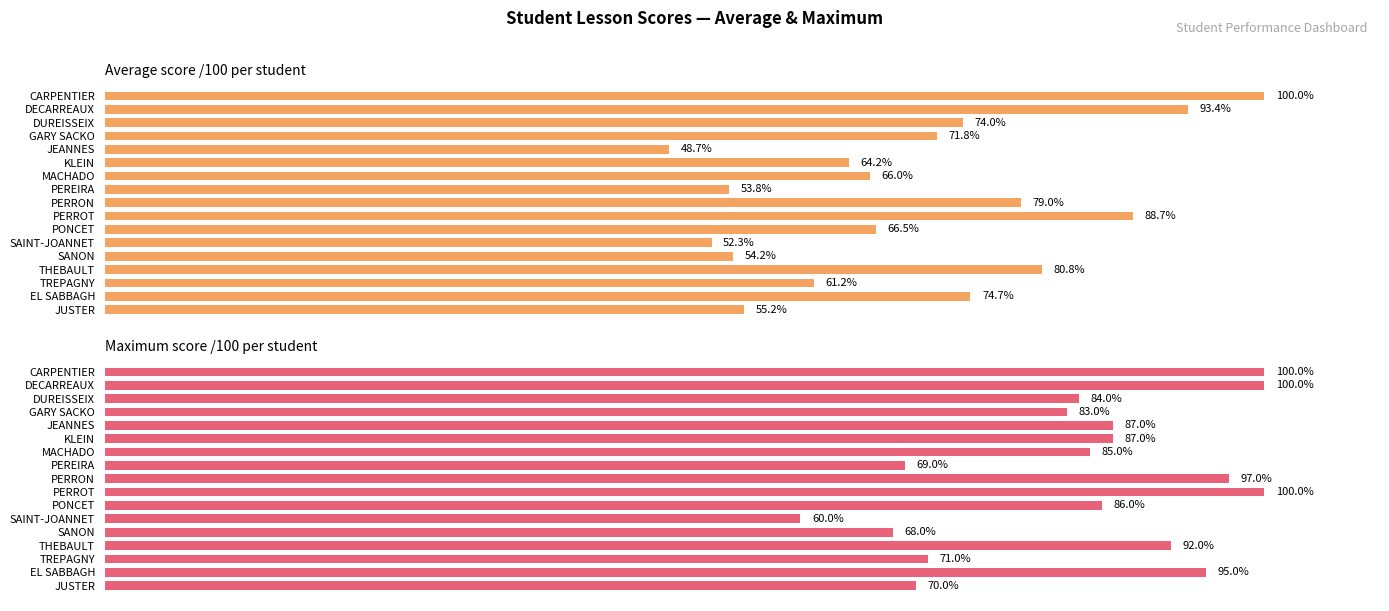

How many series are shown in this chart?

2